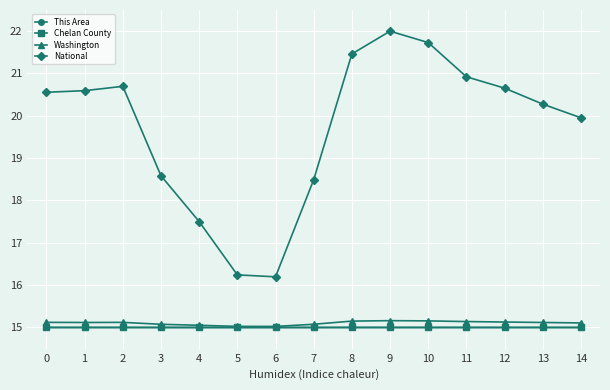

True or false: National has more than 0 points higher than both neighbors.

True